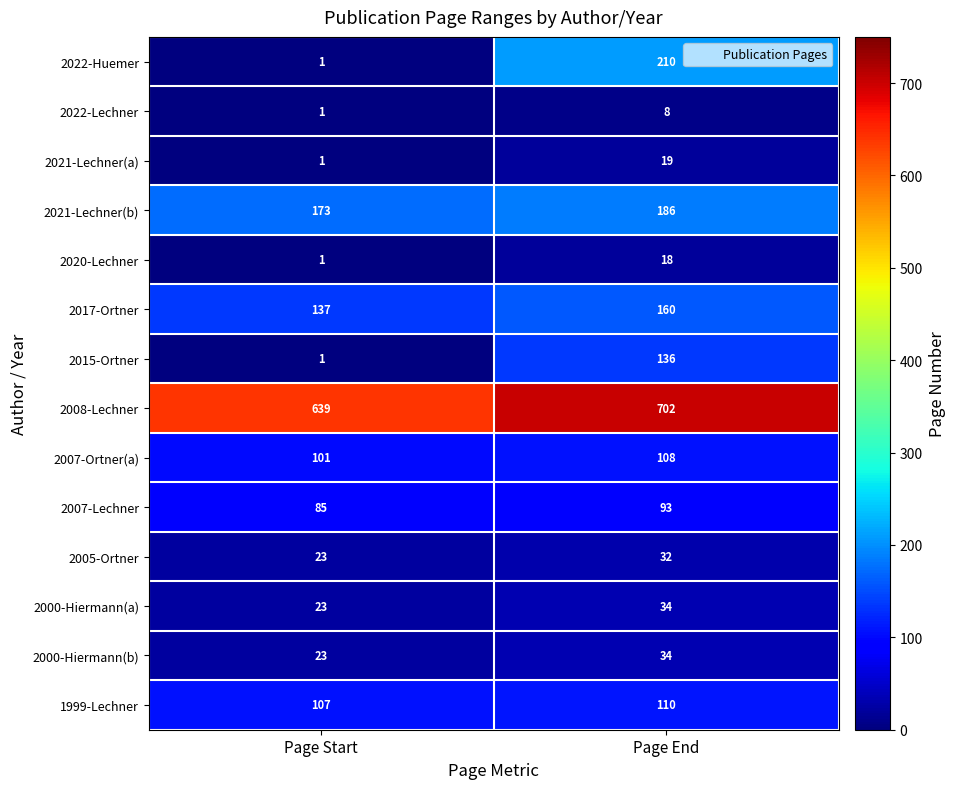

The value of 1999-Lechner at Page Start is 190. True or false?

False